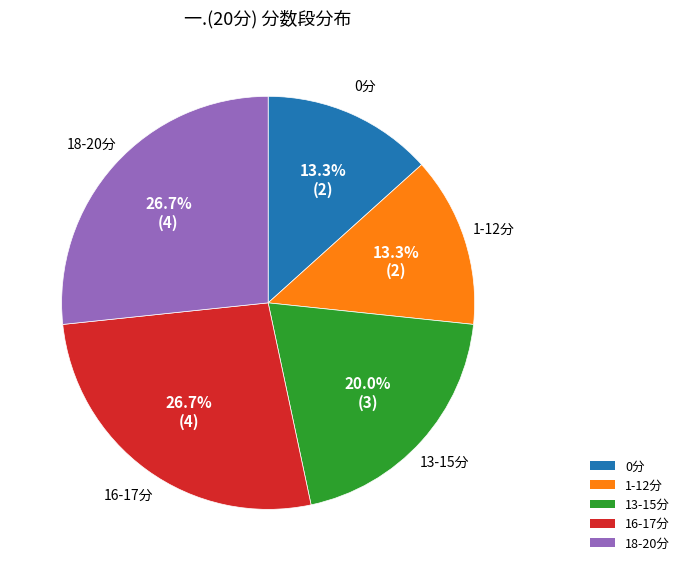

Is there any slice that represents more than half of the pie?

No